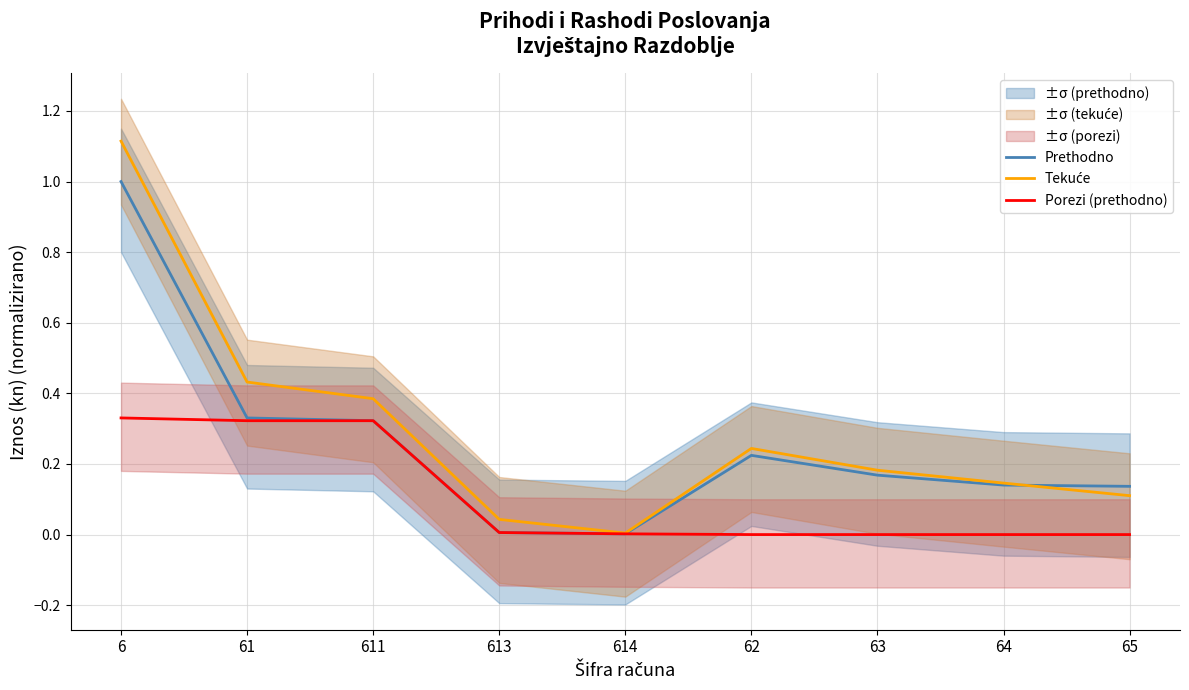

In Tekuće, how many points are higher than both neighbors (excluding endpoints)?

1